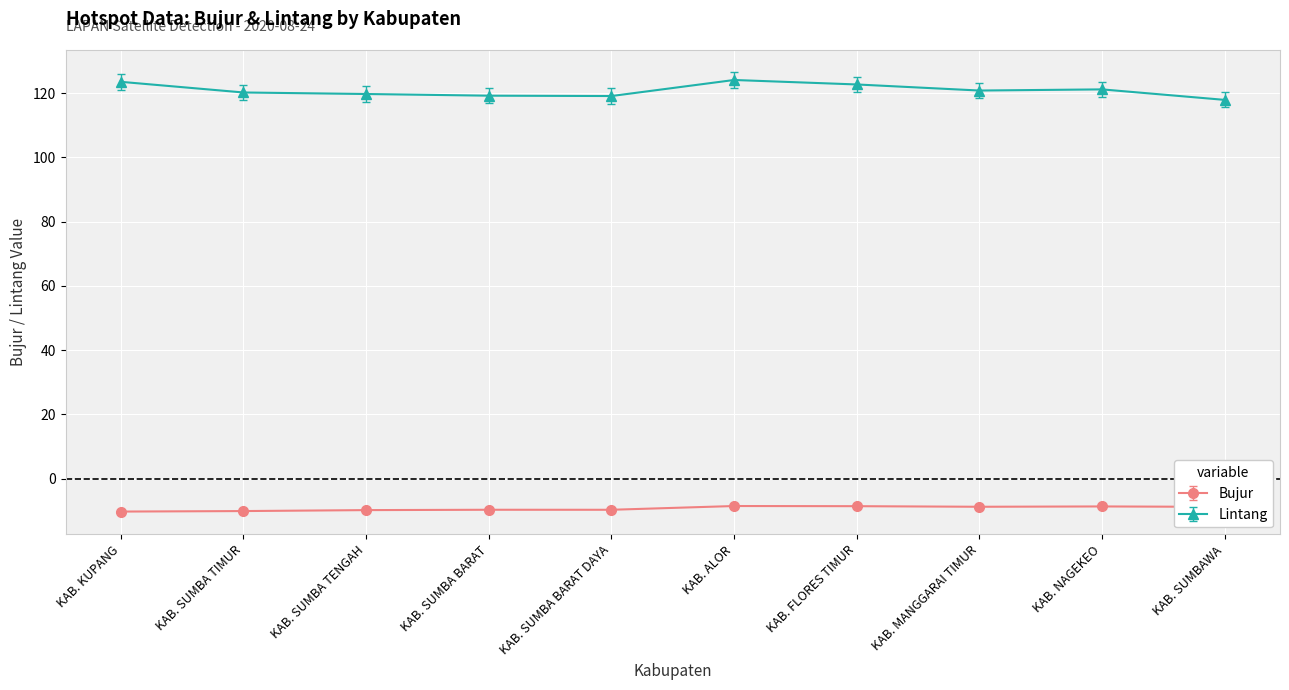

What is the highest value of the Lintang series?

124.1